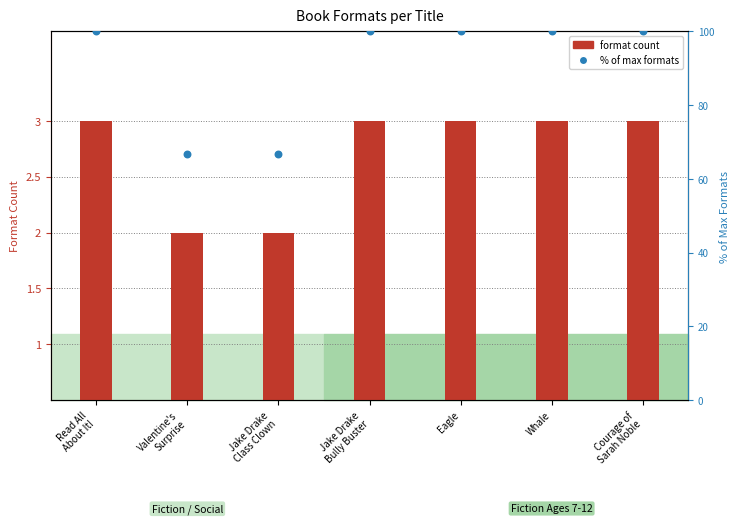

At how many categories does at least one series exceed 59?

7